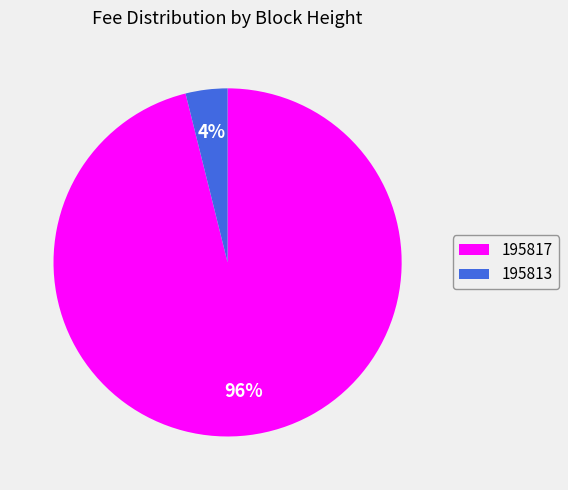

Combined, do 195817 and 195813 account for over 50%?

Yes